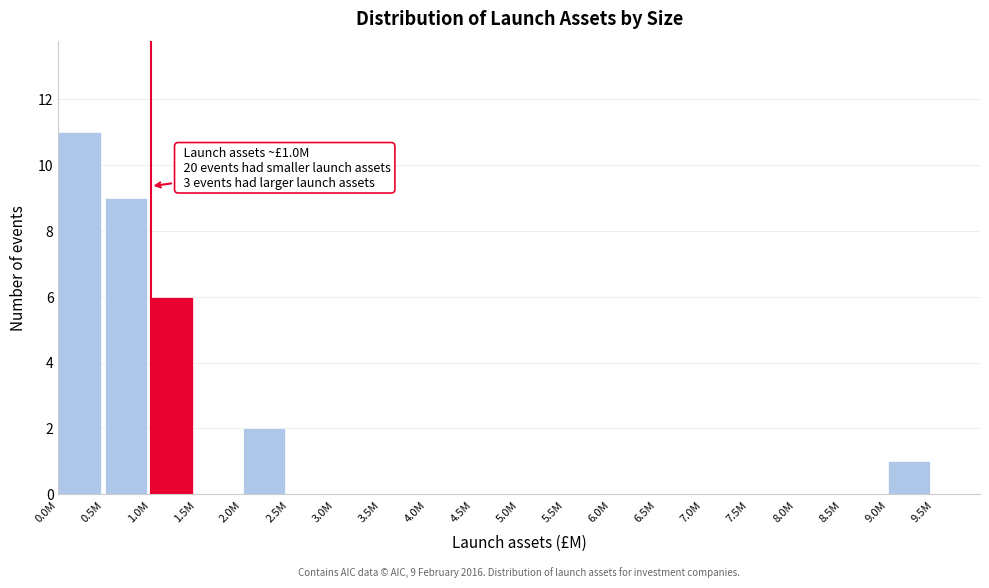

Reading left to right, what are all the values shown in this chart?

0.0M=11	0.5M=9	1.0M=6	1.5M=0	2.0M=2	2.5M=0	3.0M=0	3.5M=0	4.0M=0	4.5M=0	5.0M=0	5.5M=0	6.0M=0	6.5M=0	7.0M=0	7.5M=0	8.0M=0	8.5M=0	9.0M=1	9.5M=0